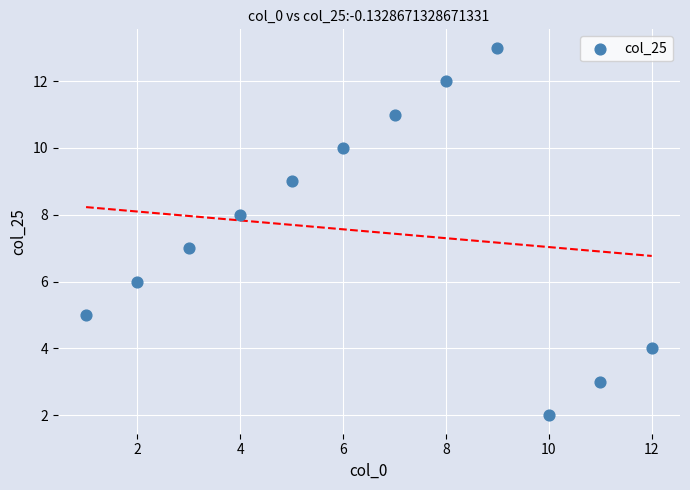

What is the average X value?

6